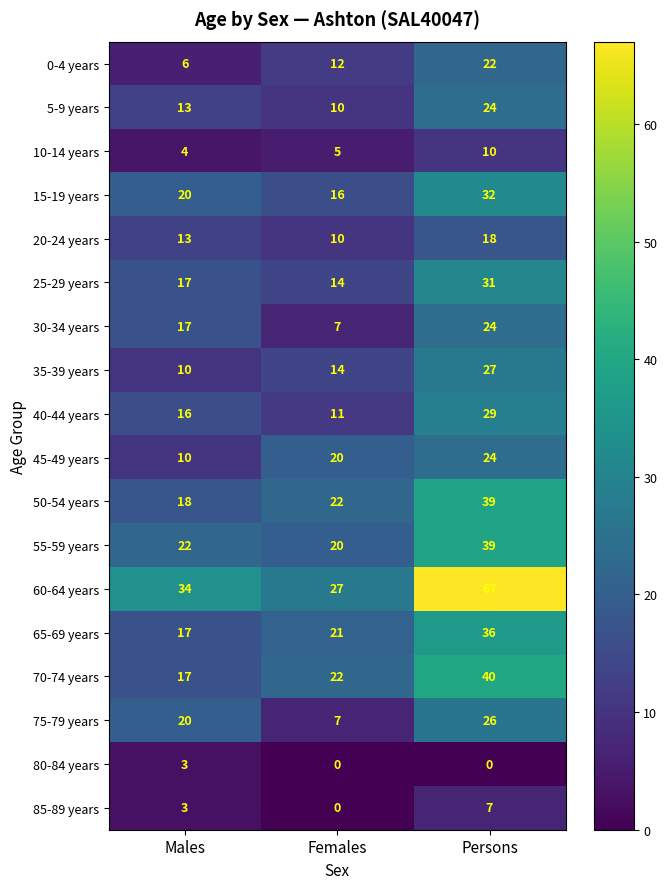

At which label is 20-24 years closest to 14?

Males